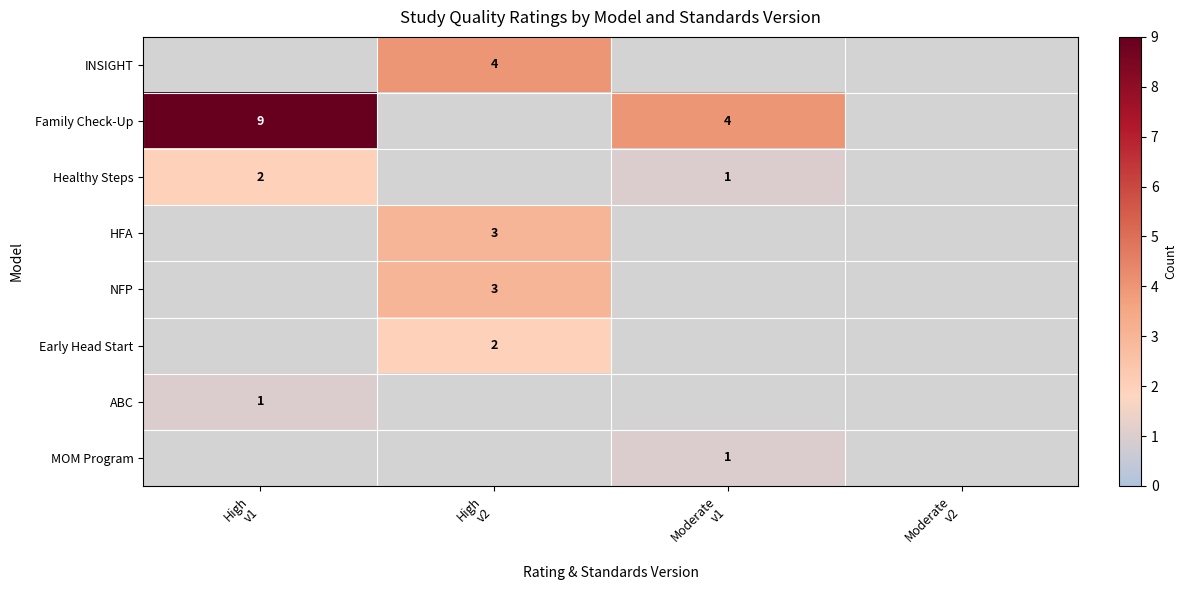

How many values in the HFA series exceed 0?

1